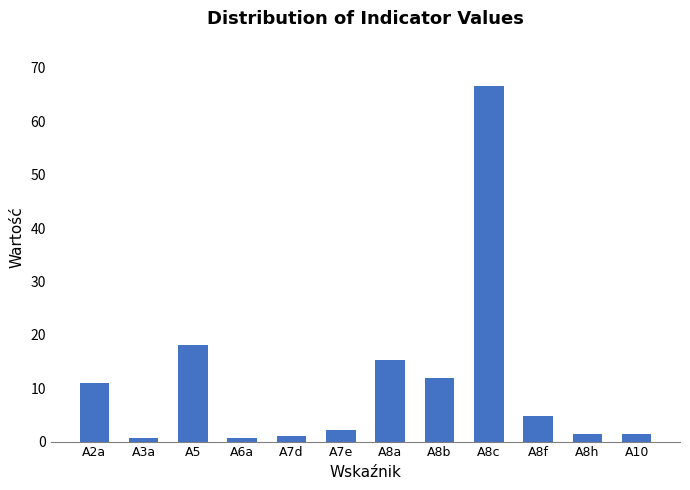

What is the sum of the values at A2a and A8b?

22.8